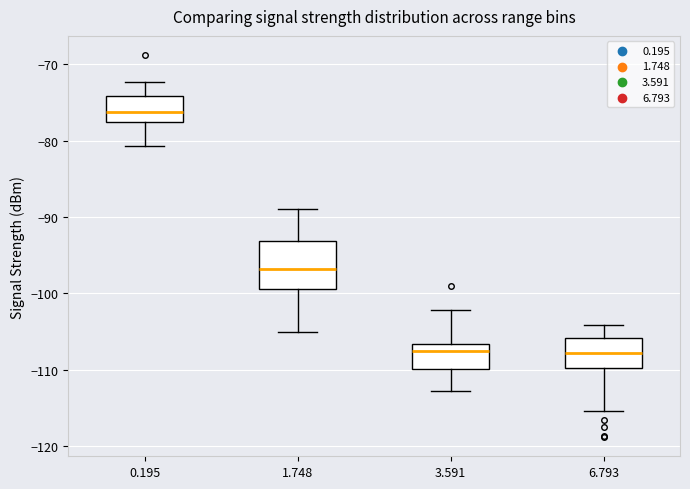

Where does the upper whisker of the box at x = 0.195 end on the y-axis? The values are not printed on the chart, so give them approximately, as read against the axis.

-72